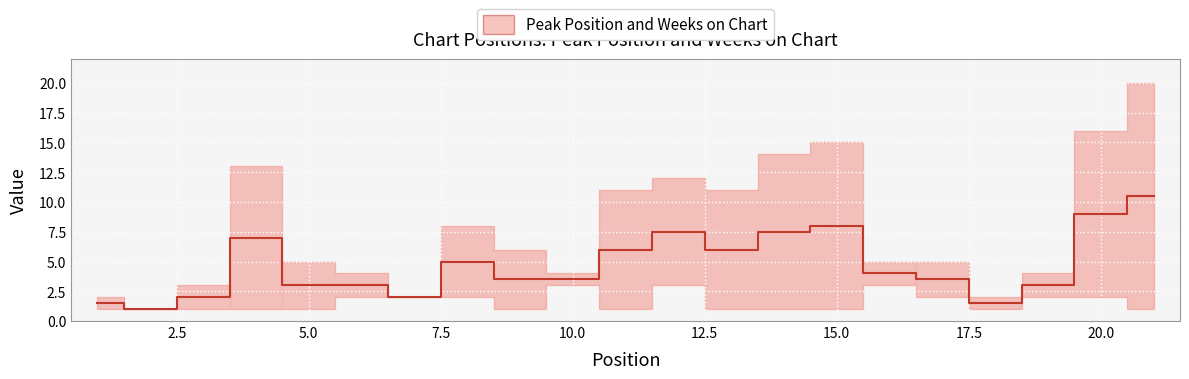

Reading right to left, list all the values displayed in this chart.

10.5	9.0	3.0	1.5	3.5	4.0	8.0	7.5	6.0	7.5	6.0	3.5	3.5	5.0	2.0	3.0	3.0	7.0	2.0	1.0	1.5